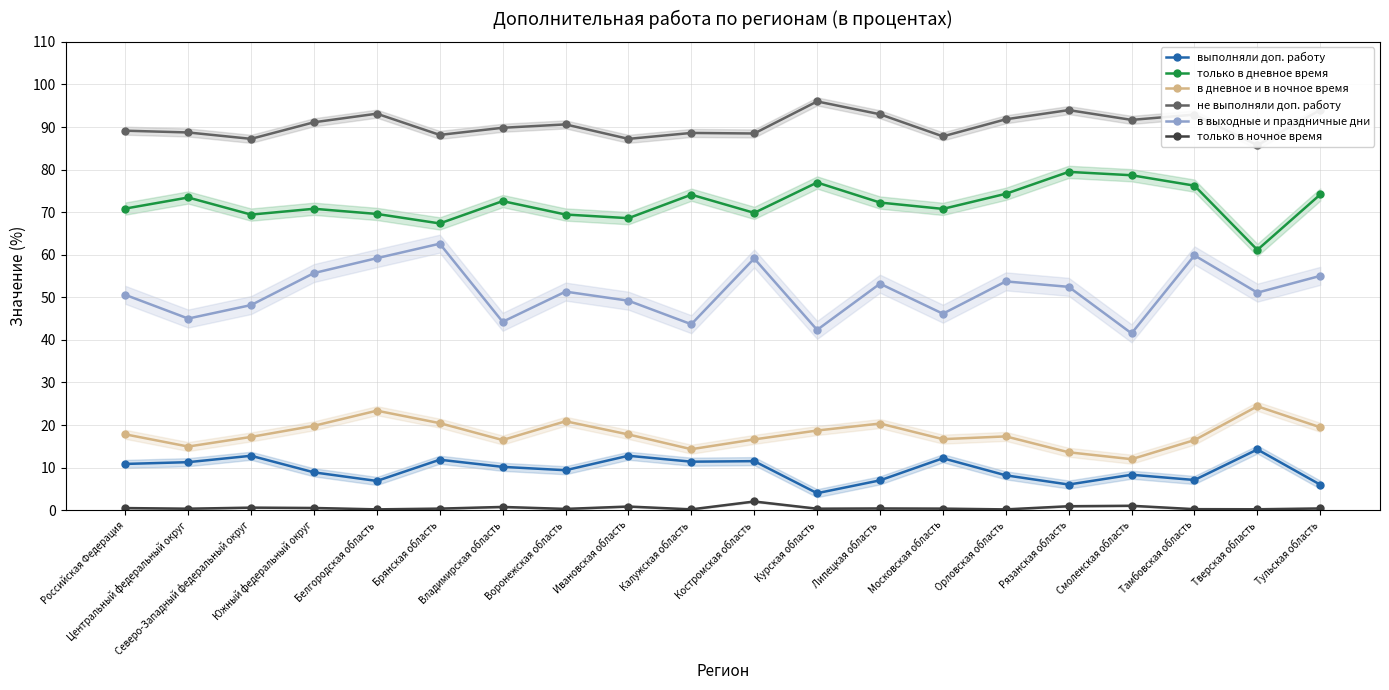

Which label corresponds to the smallest value in the chart?

Орловская область